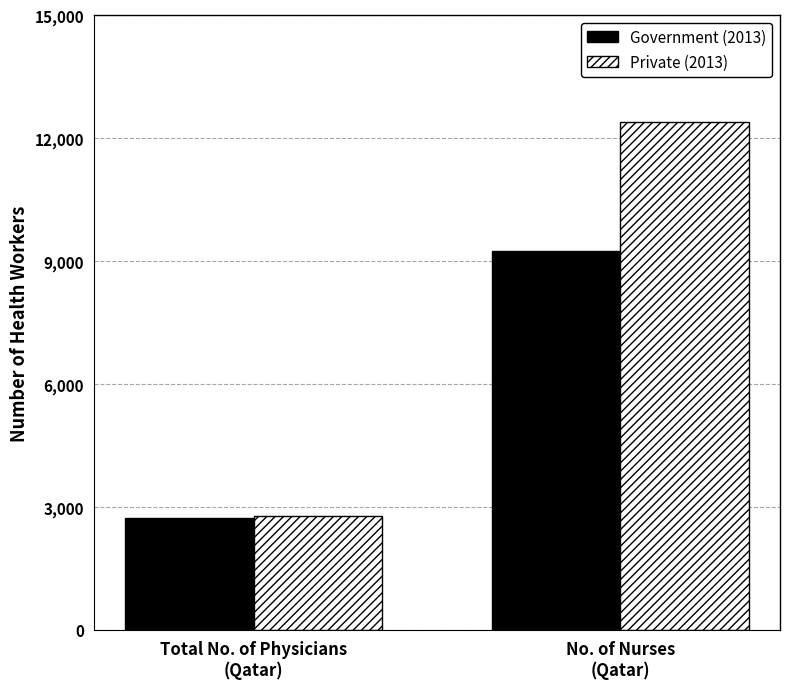

What is the maximum value shown in the chart?

12388